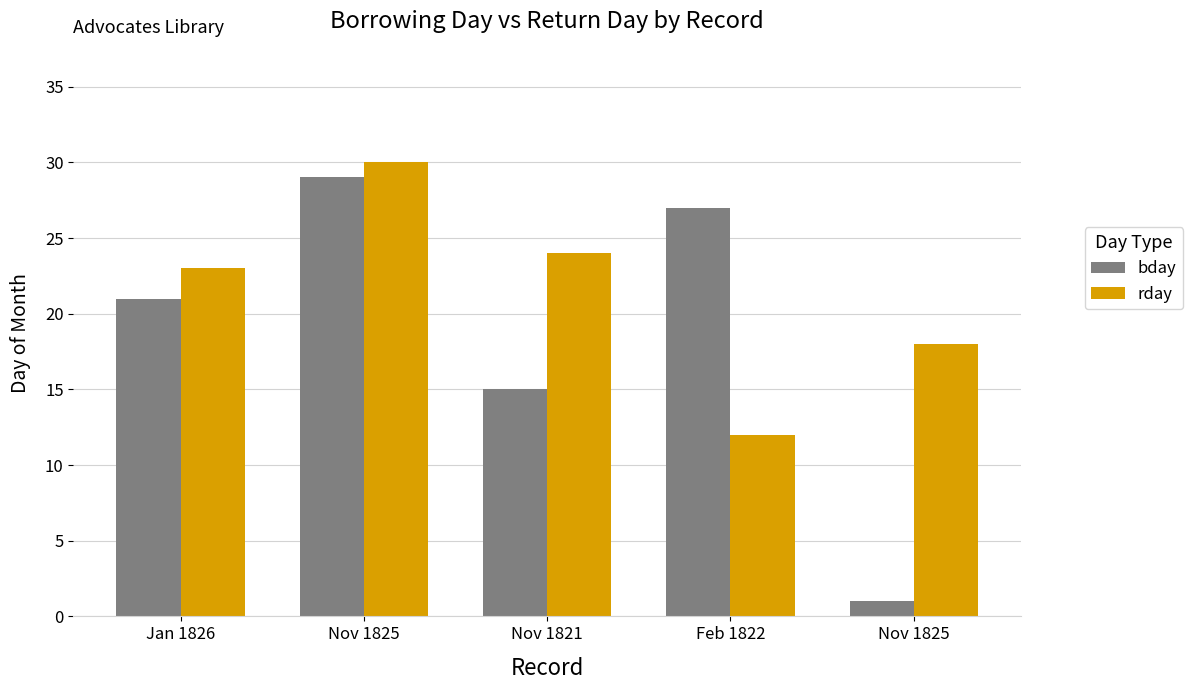

List the series in order of their peak value, highest first.

rday, bday